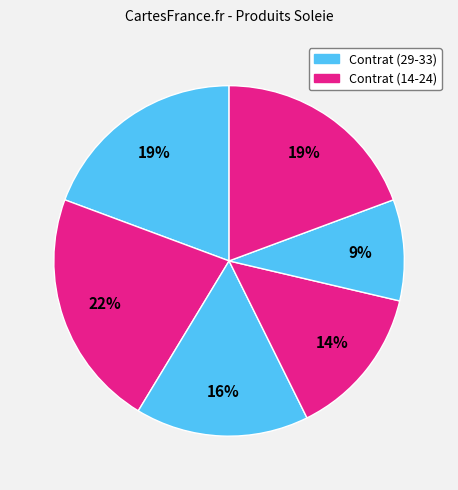

To the nearest percent, what is the average slice percentage?

17%